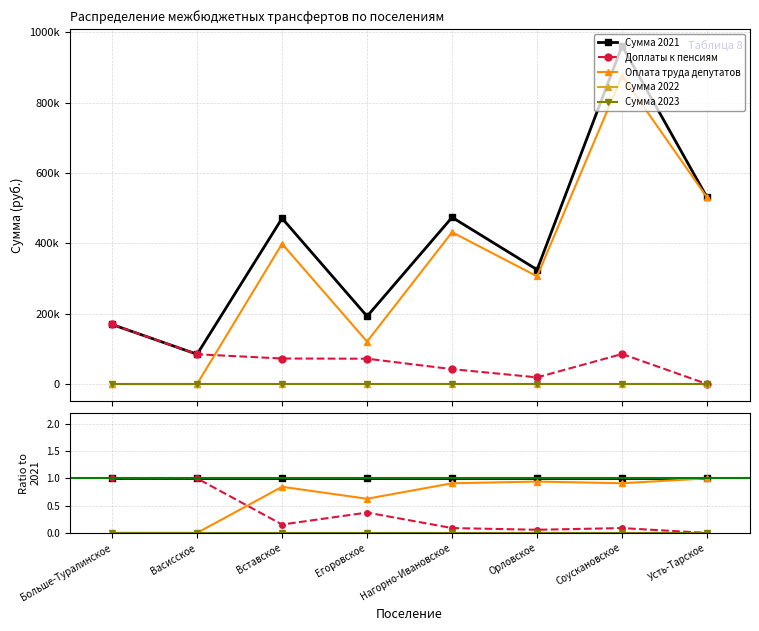

What are all the series names shown in the legend?

Сумма 2021, Доплаты к пенсиям, Оплата труда депутатов, Сумма 2022, Сумма 2023